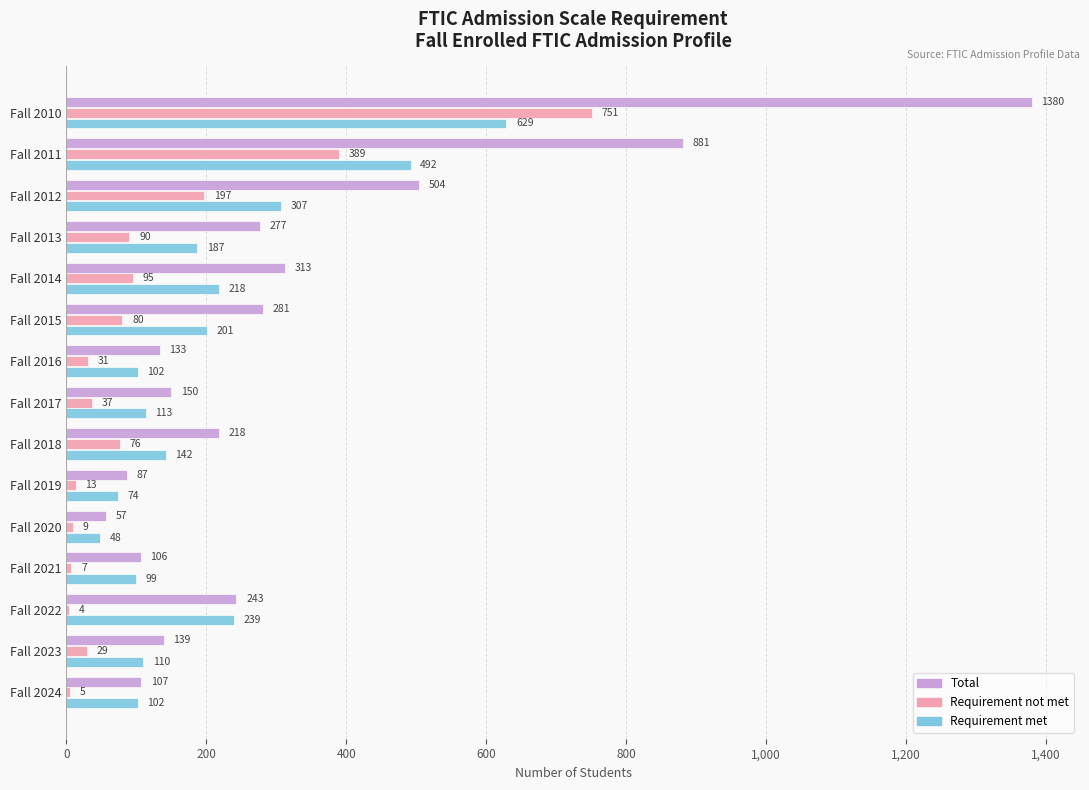

What is the highest value of the Requirement met series?

629